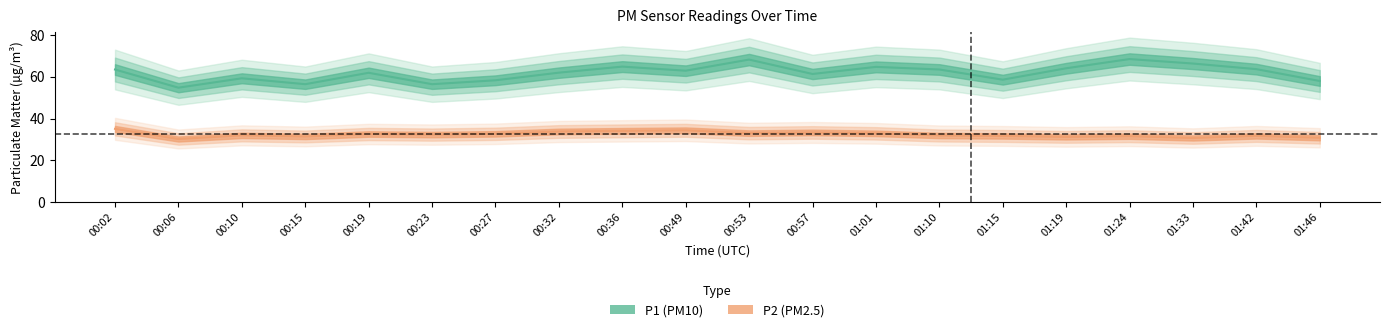

Does the chart have visible grid lines?

No